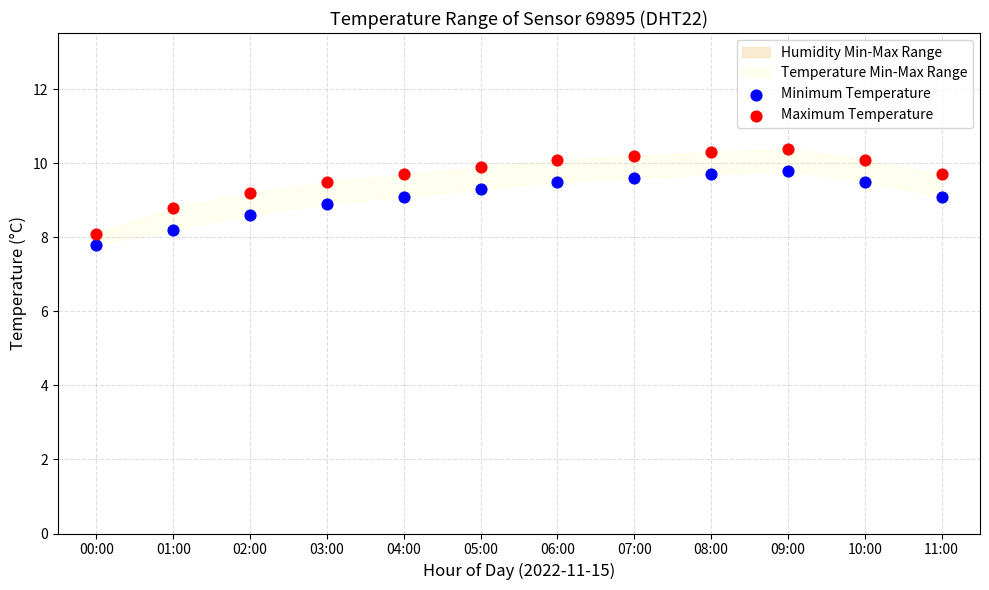

Which series contains the highest Y value?

Maximum Temperature